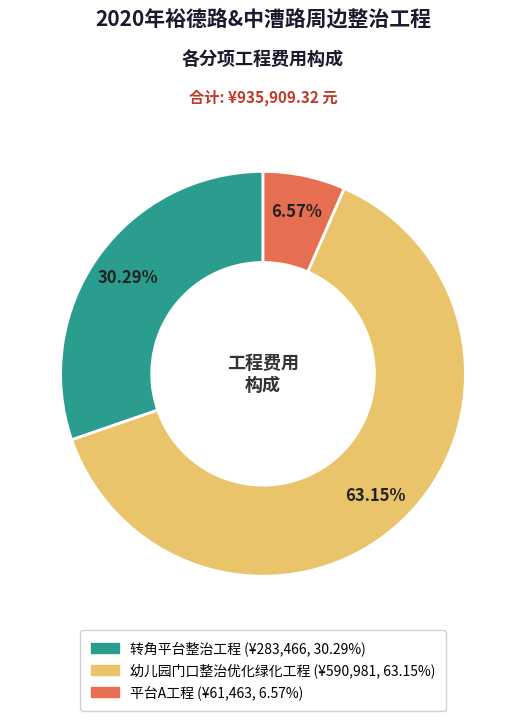

What is the ratio of the value at 平台A工程 to the value at 转角平台整治工程?

0.2